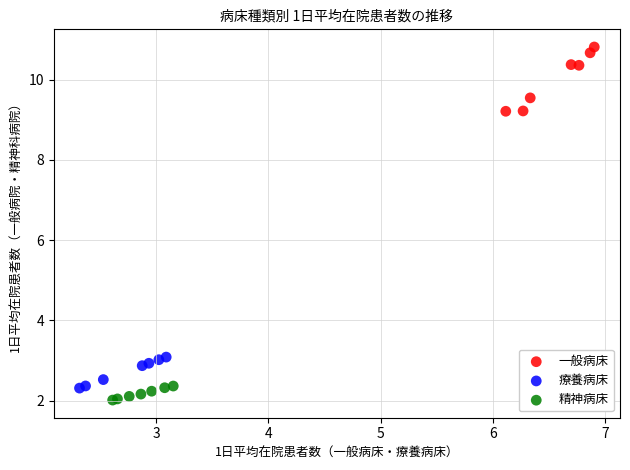

Which series has the widest spread of Y values?

一般病床